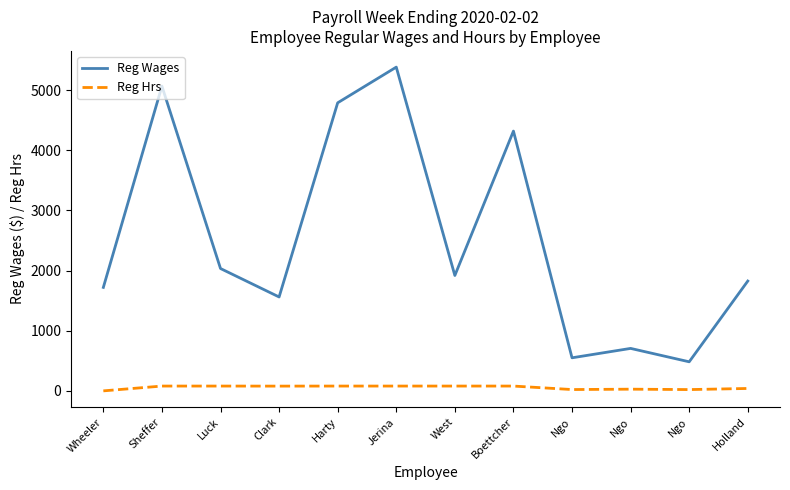

Read the Reg Wages value at Wheeler.

1721.2